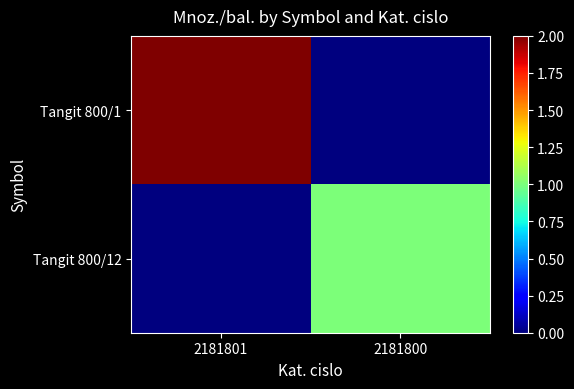

At 2181800, list the series in order from smallest to largest.

Tangit 800/1, Tangit 800/12